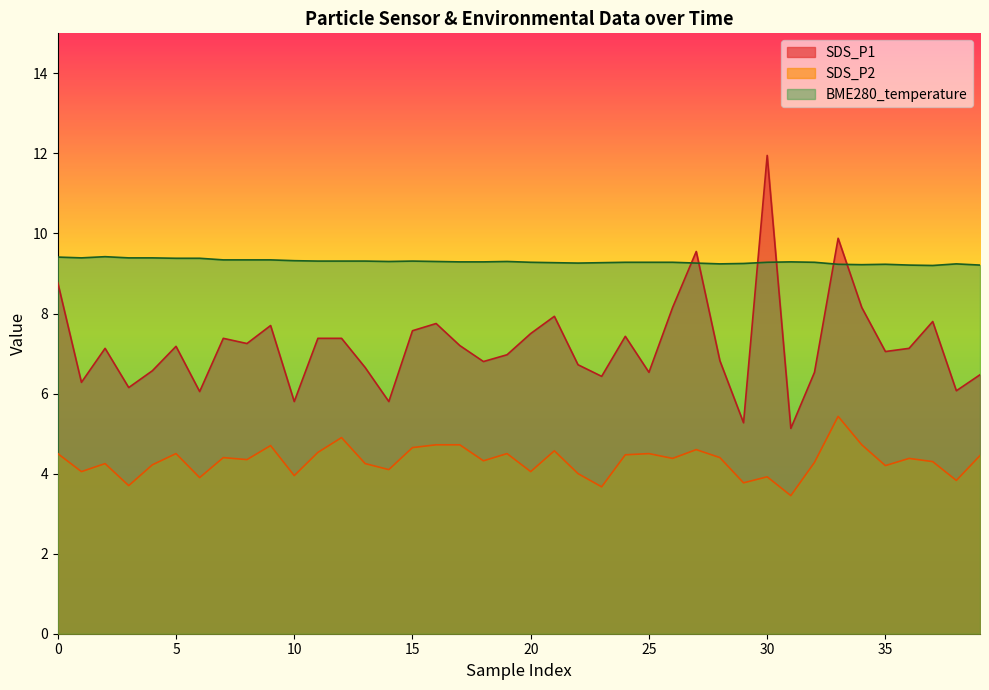

What is the total value across all series at 20?

20.8